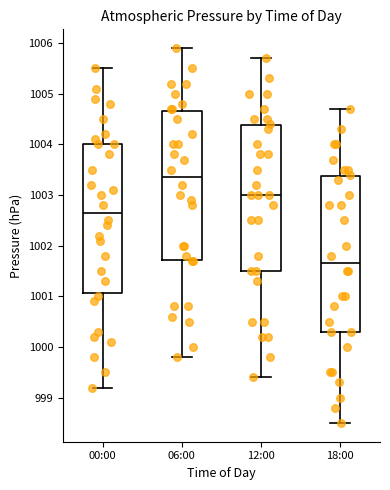

Where does the lower whisker of the box for 06:00 end on the y-axis? The values are not printed on the chart, so give them approximately, as read against the axis.

999.8